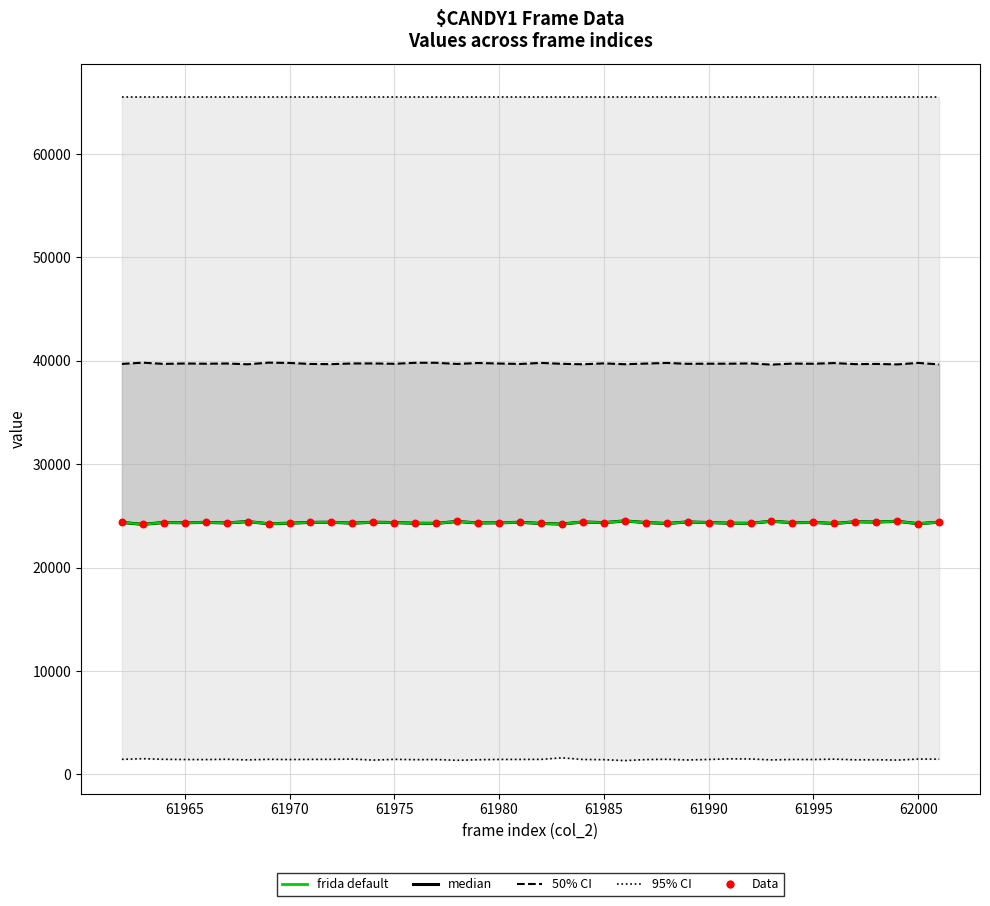

What are all the series names shown in the legend?

95% CI, 50% CI, median, frida default, Data